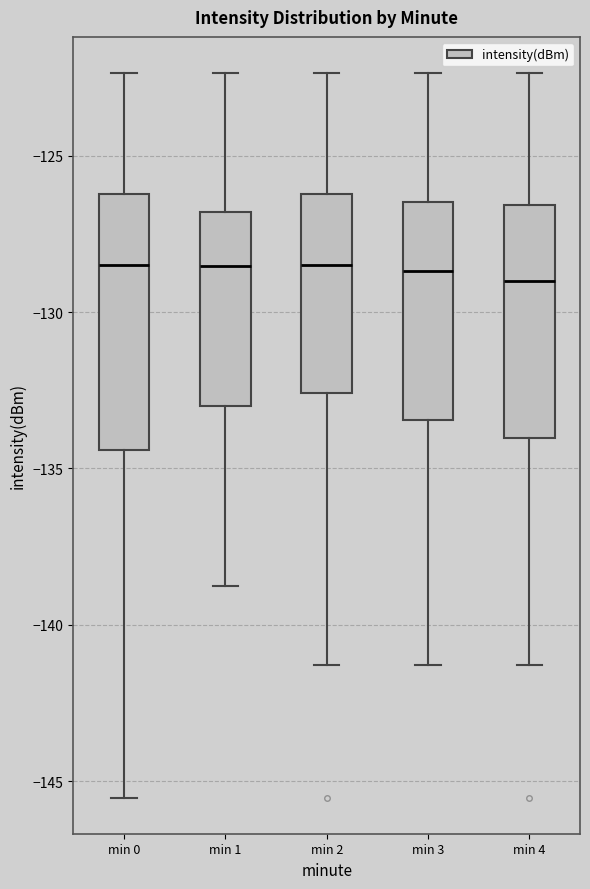

Comparing the boxes themselves (not the whiskers), which one is the tallest?

min 0